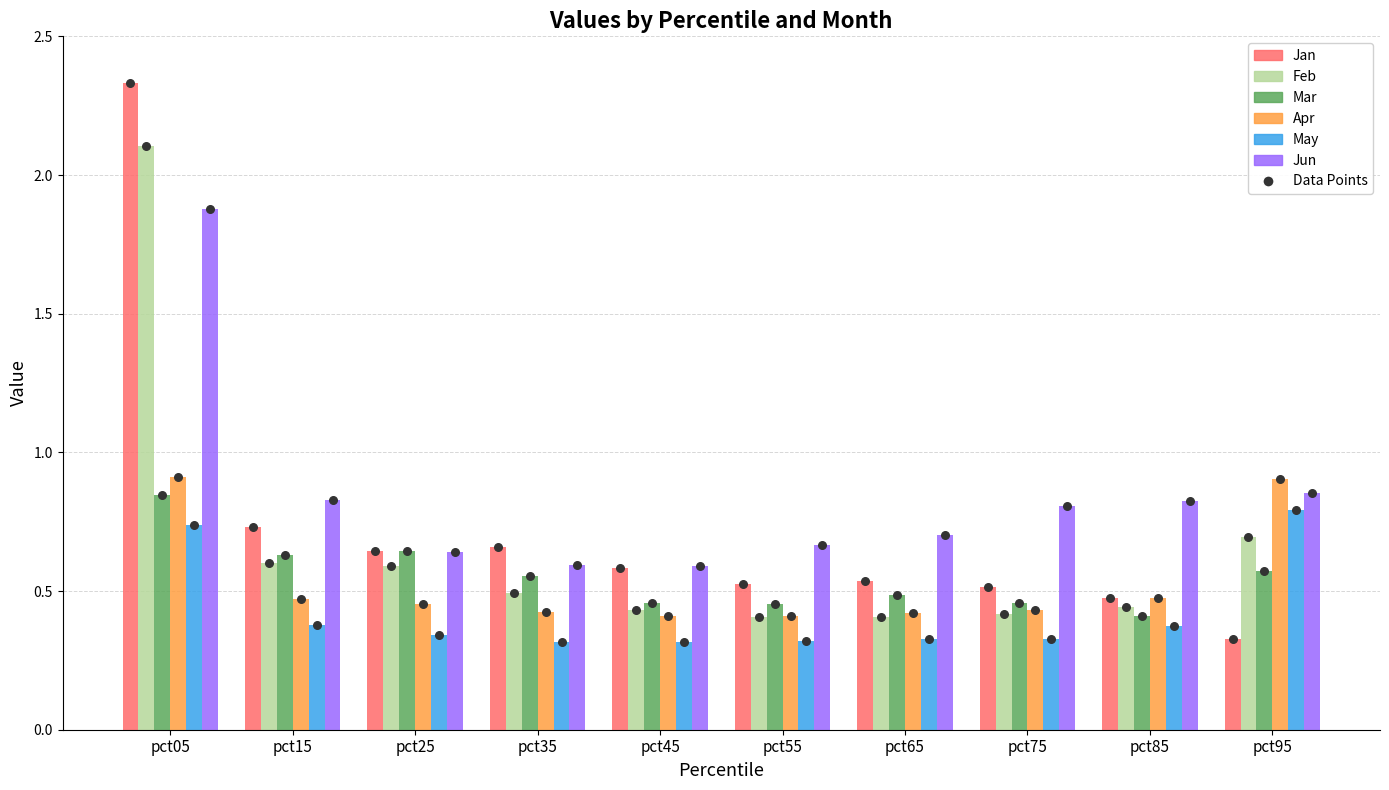

Which series has the largest Y range (max minus min)?

Jan